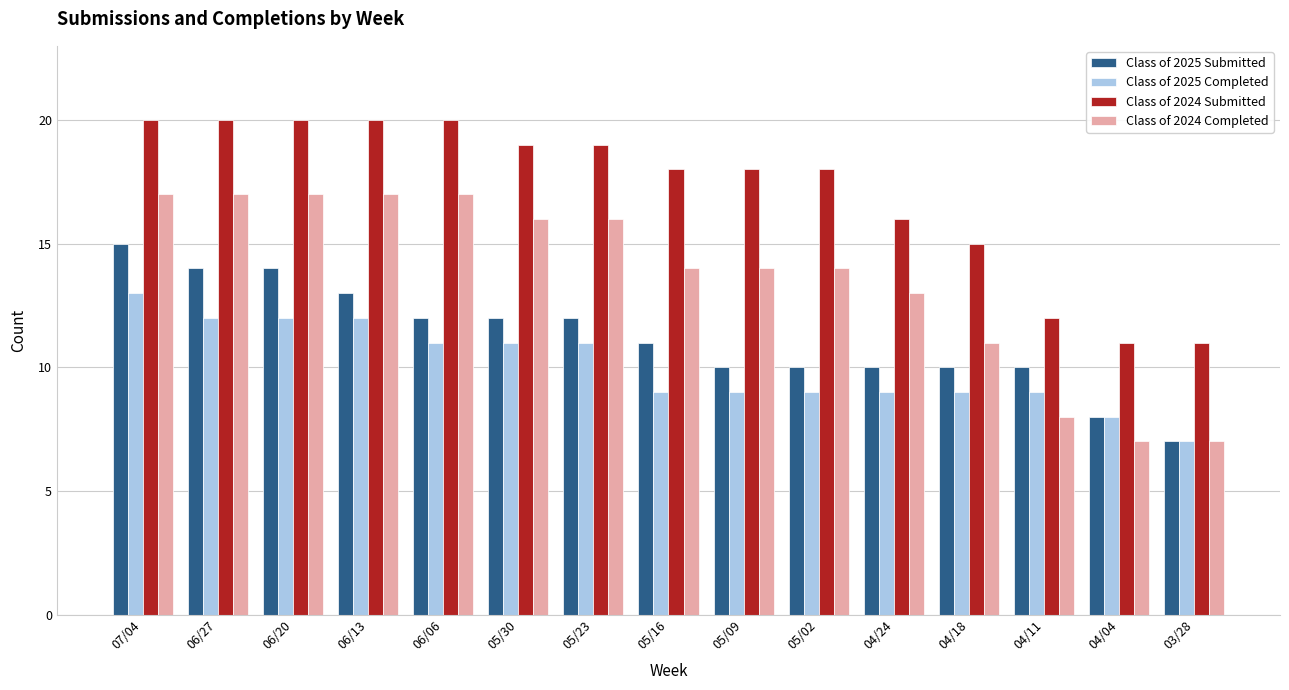

What is the maximum value shown in the chart?

20